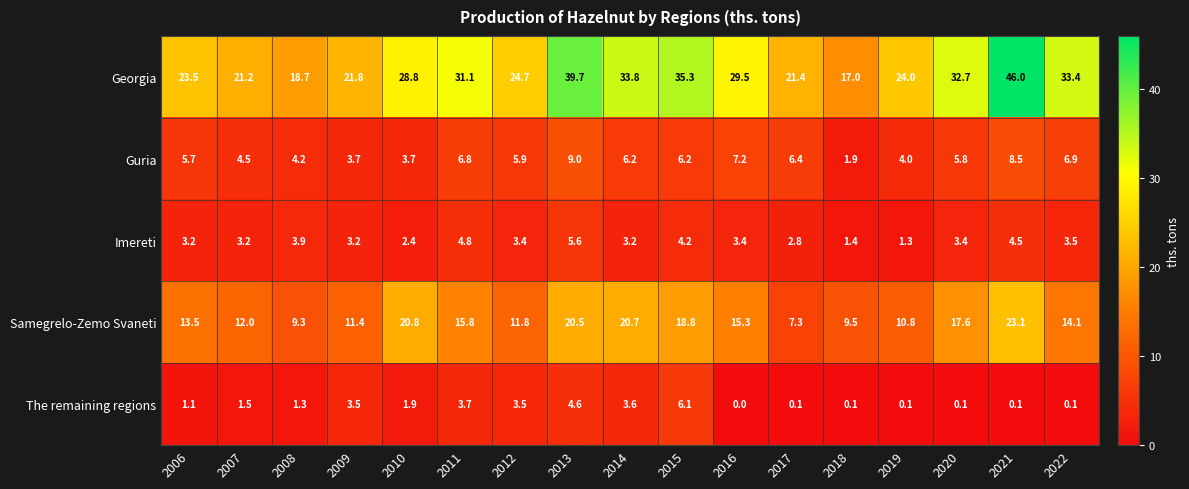

Which series has the widest spread of values?

Georgia